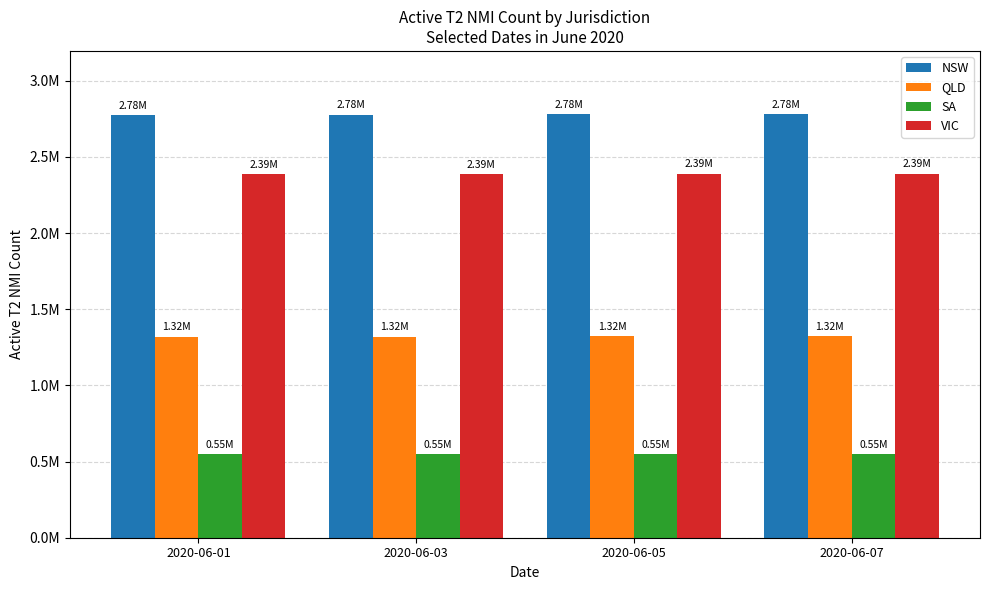

Where does the VIC series first go above 2390680?

2020-06-07